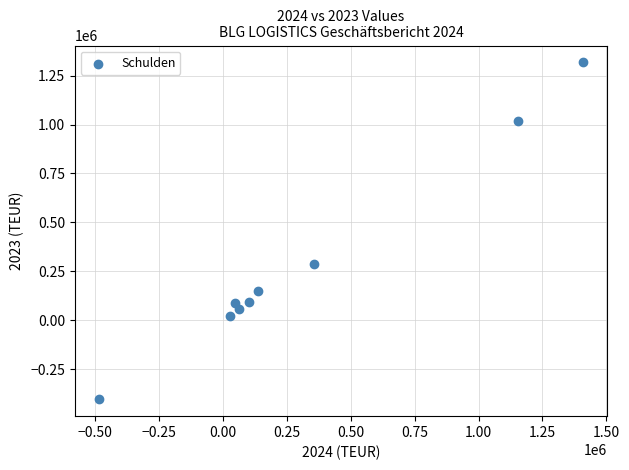

What Y value in the scatter plot is closest to 457083?

285677